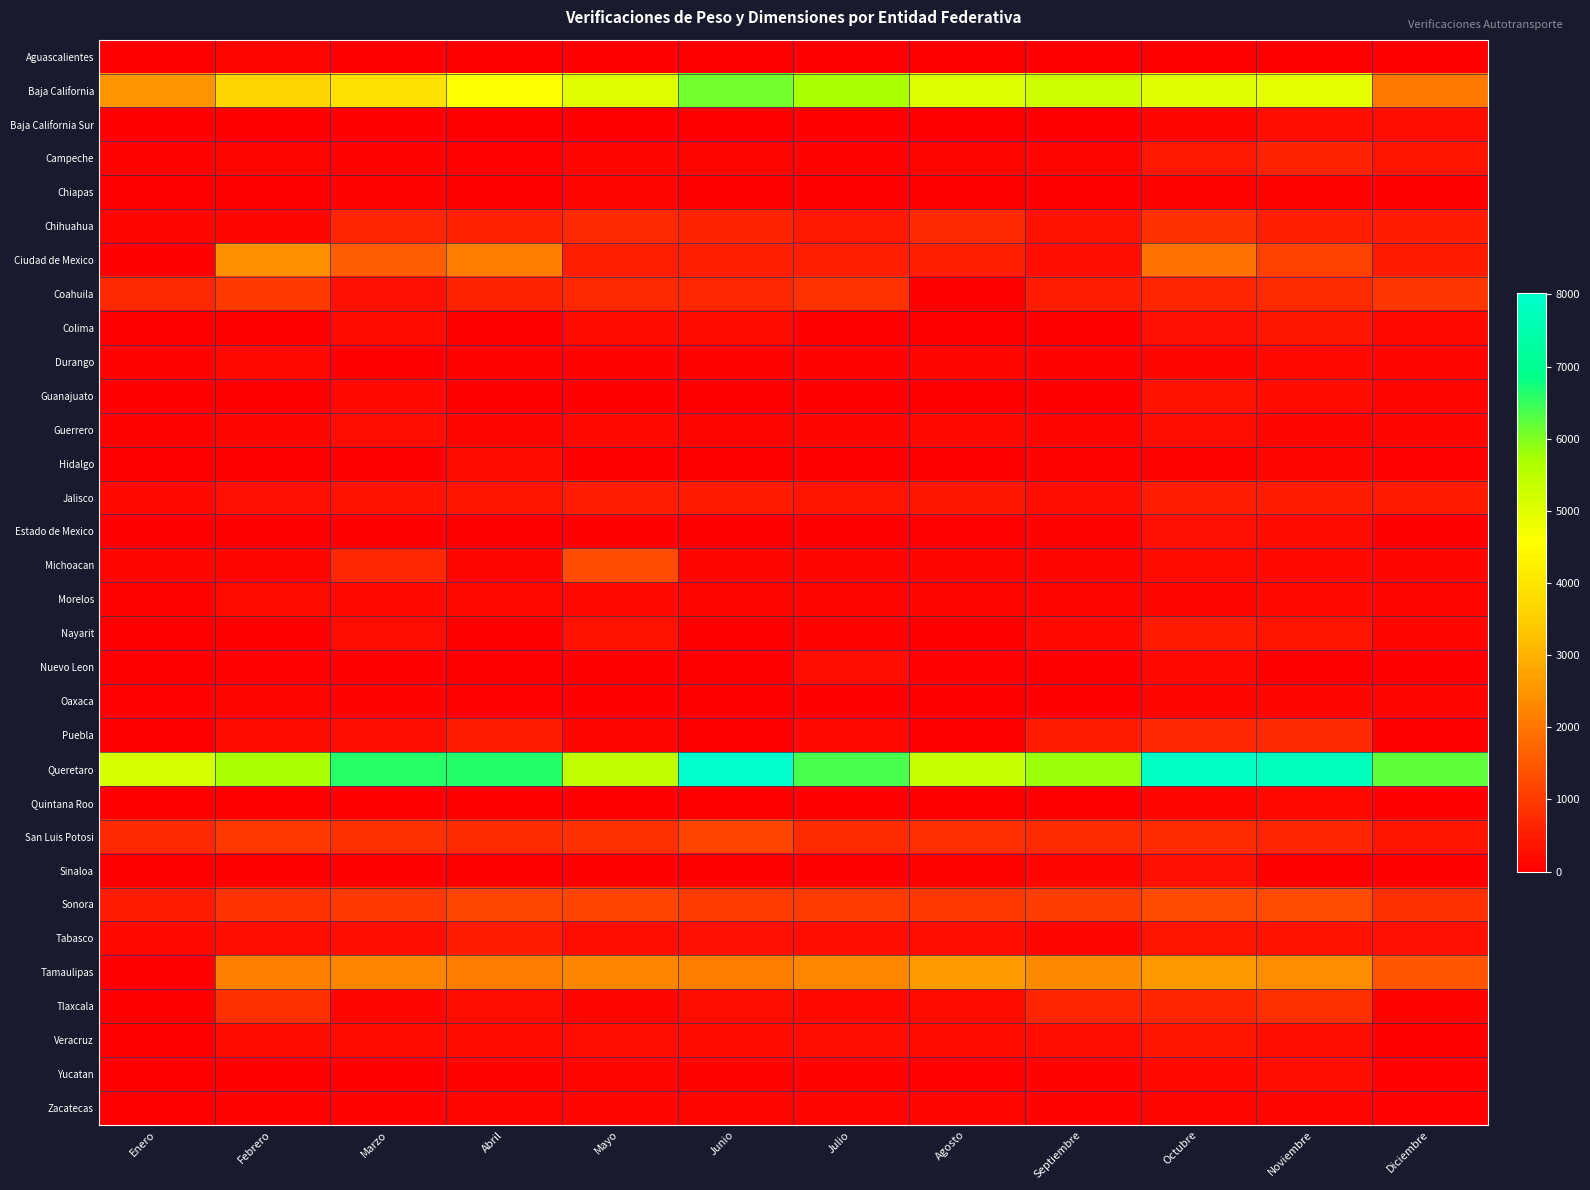

Rank the series by their maximum value, from highest to lowest.

Queretaro, Baja California, Tamaulipas, Ciudad de Mexico, Sonora, Michoacan, San Luis Potosi, Coahuila, Tlaxcala, Chihuahua, Puebla, Campeche, Jalisco, Tabasco, Nayarit, Colima, Veracruz, Guanajuato, Sinaloa, Estado de Mexico, Baja California Sur, Nuevo Leon, Yucatan, Guerrero, Morelos, Hidalgo, Durango, Quintana Roo, Zacatecas, Oaxaca, Chiapas, Aguascalientes